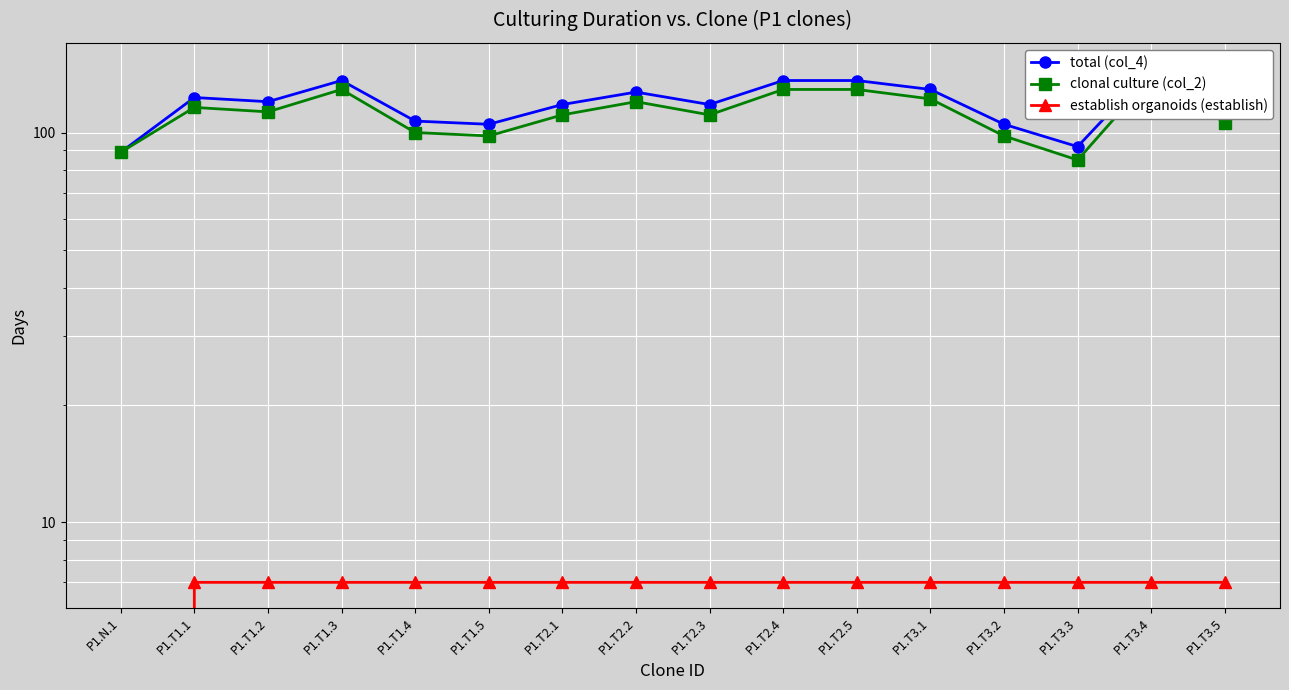

What is the label of the 13th point from the right?

P1.T1.3